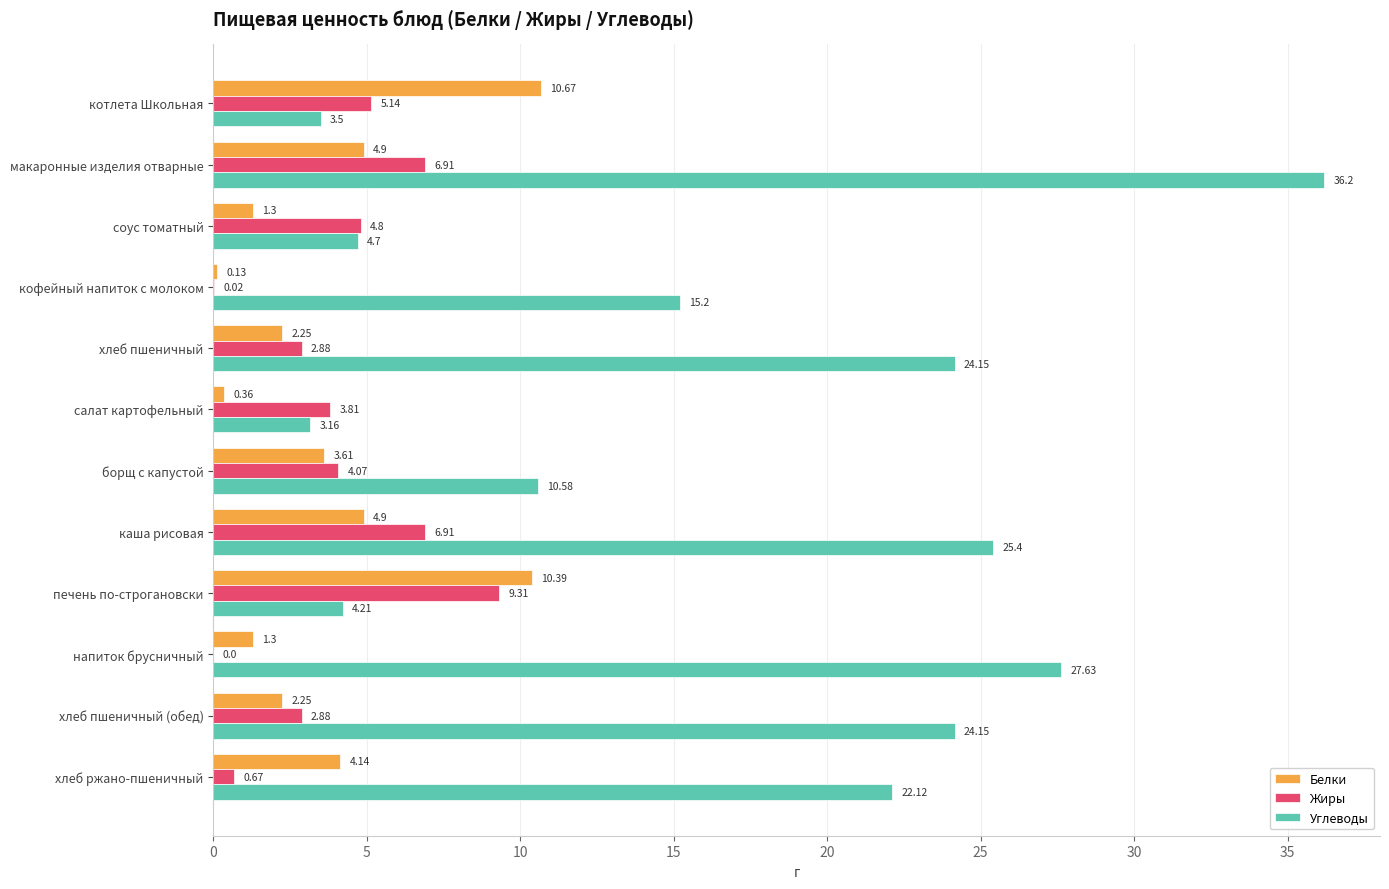

At which category does the chart reach its peak across all series?

макаронные изделия отварные